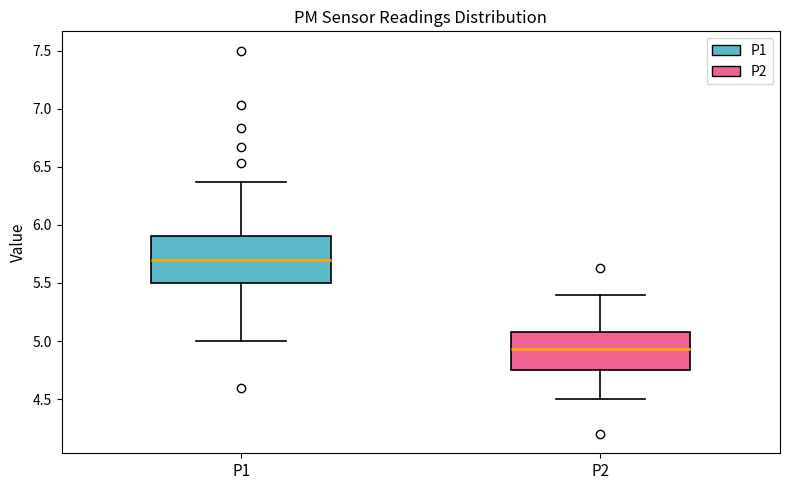

Reading left to right, transcribe this box plot: for each box, give where its median line is, the range the box spans, and where its two whiskers end, as read against the y-axis. The values are not printed on the chart, so give them approximately, as read against the axis.

P1: median 5.70, box 5.50 to 5.90, whiskers 5.00 to 6.35
P2: median 4.95, box 4.75 to 5.10, whiskers 4.50 to 5.40